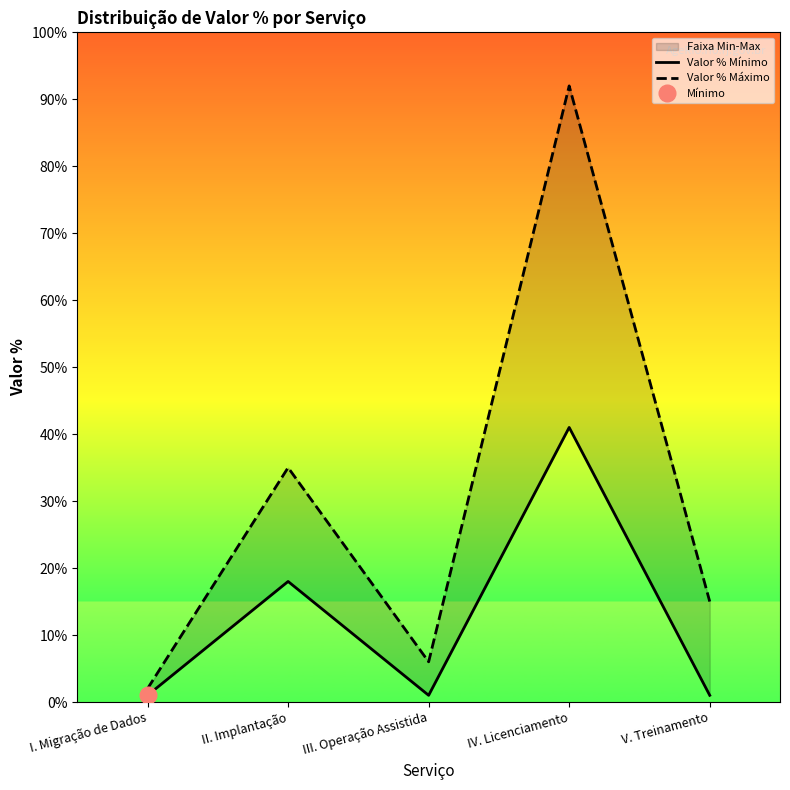

Is this an area chart (filled region under the line)?

No